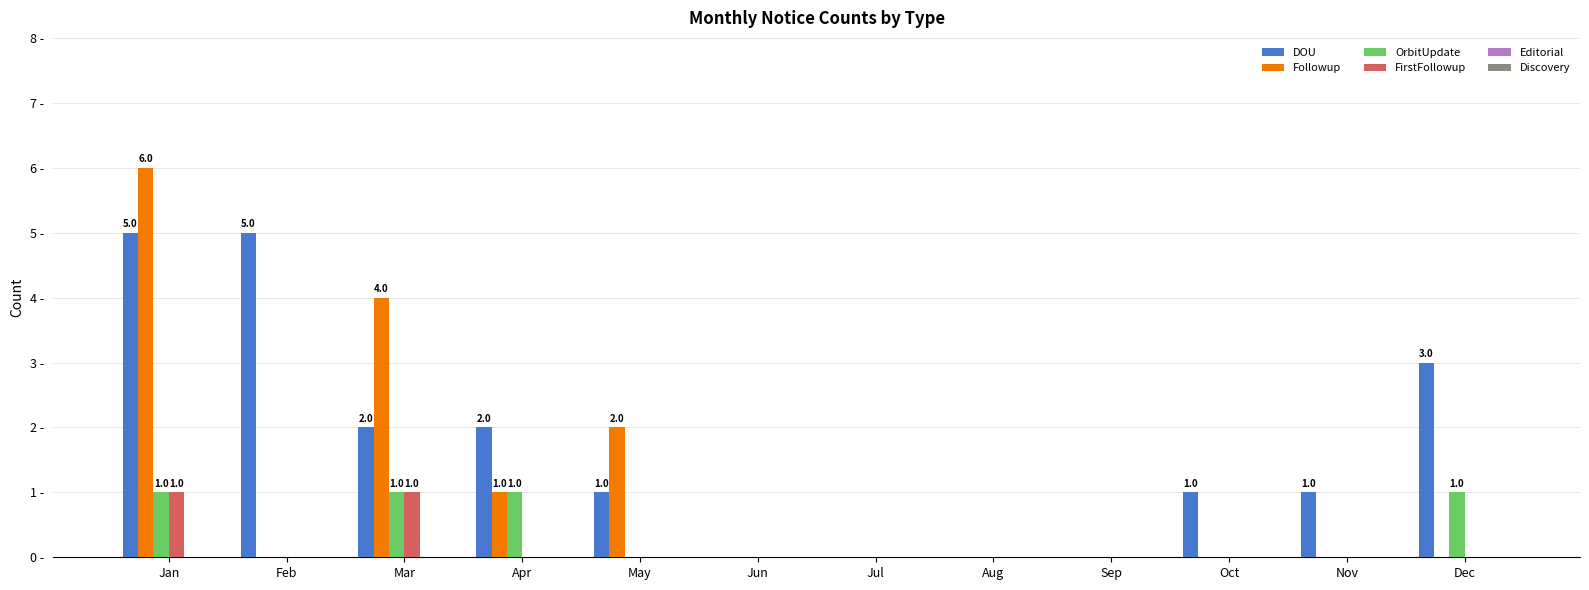

Does the chart contain stacked bars?

No